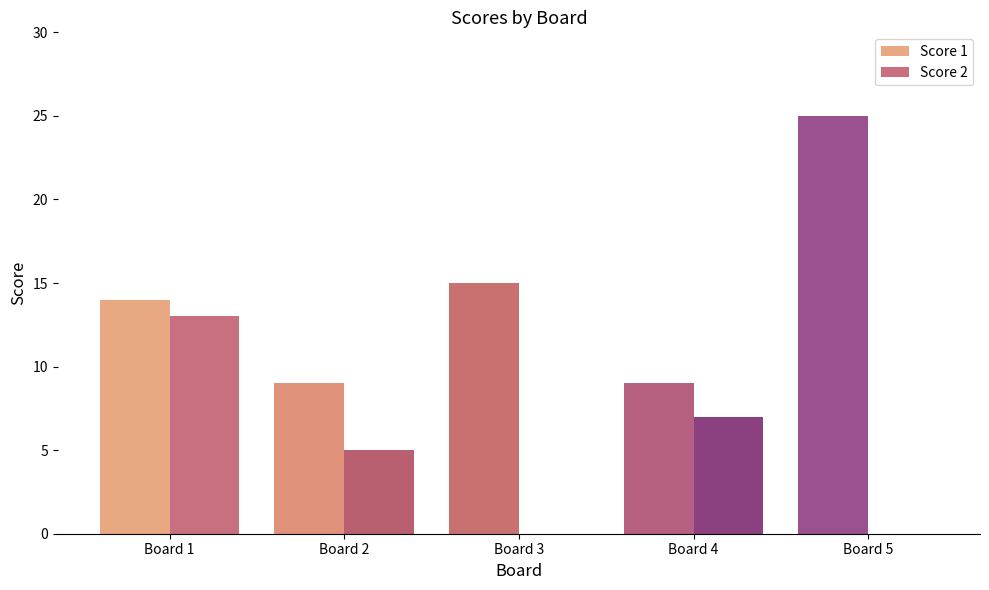

The Score 1 series shows 11 at Board 5. True or false?

False